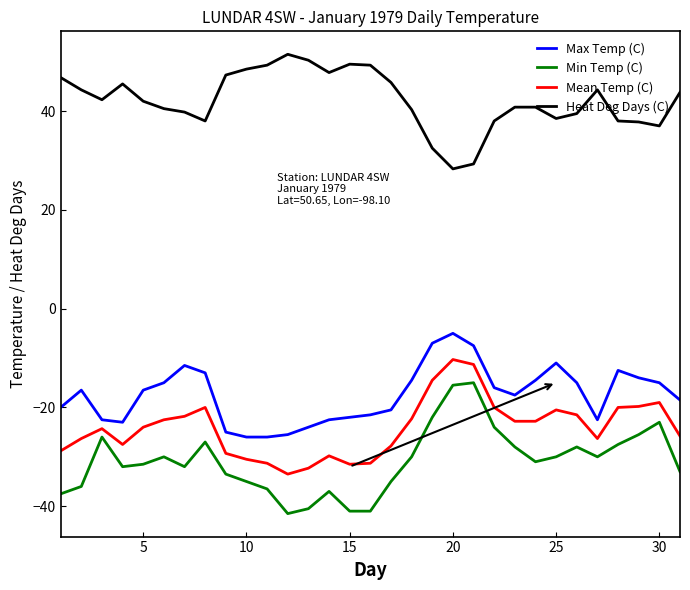

What is the sum of all Max Temp (C) values?

-541.5